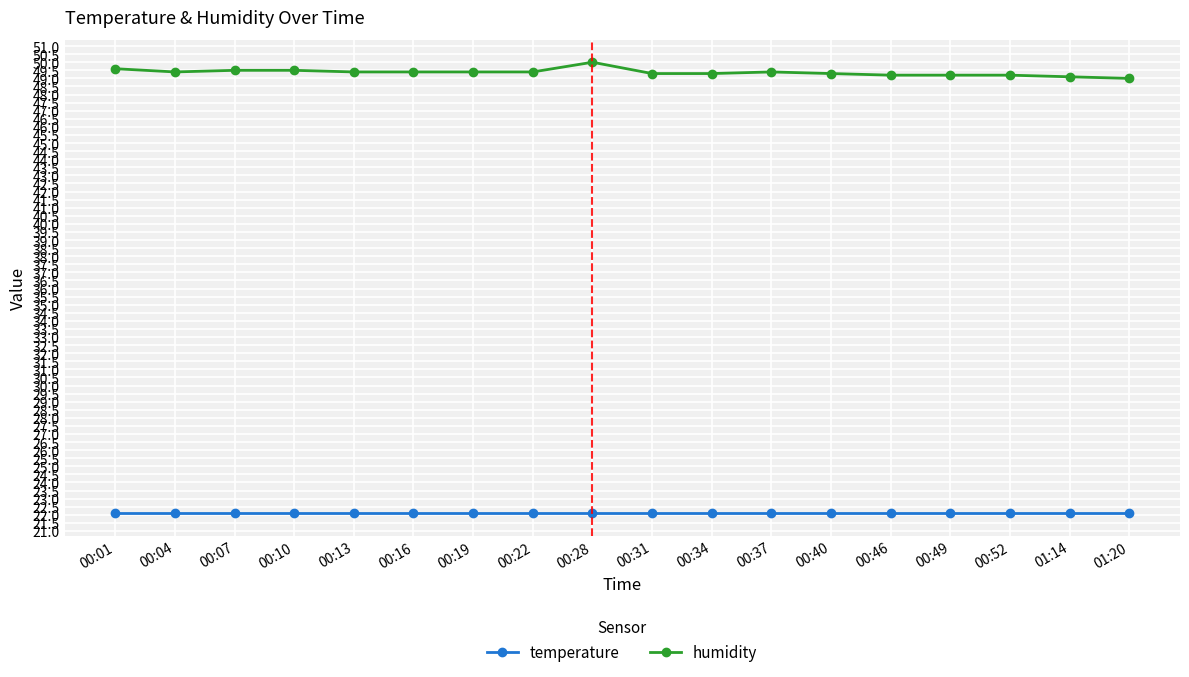

True or false: temperature has a value of 11.9 at 00:28.

False